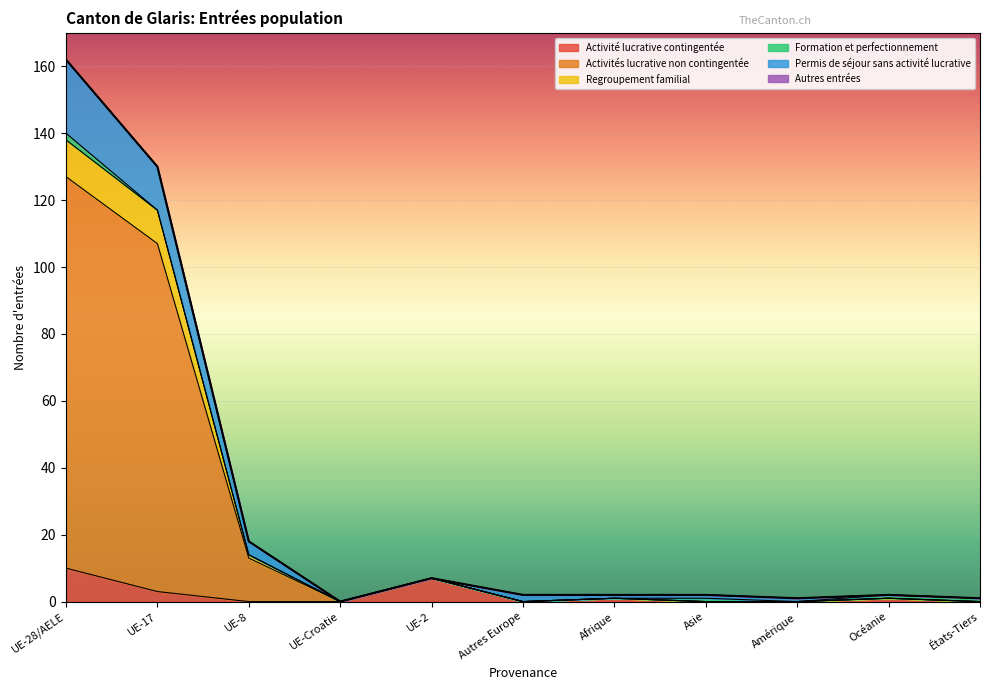

What is the label of the 1st point from the right?

États-Tiers